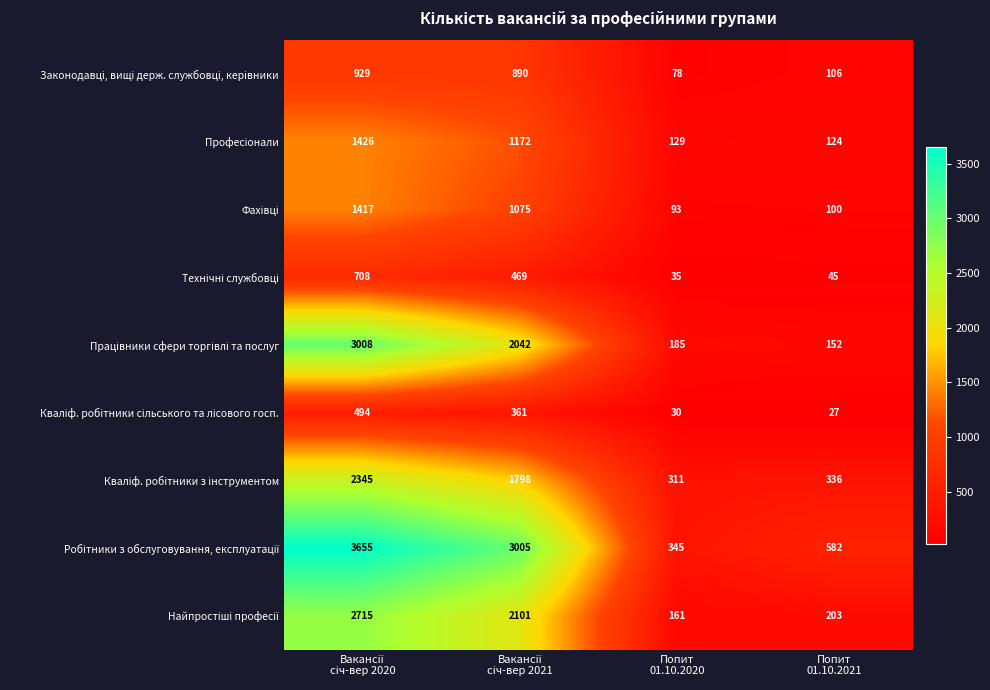

At how many categories does at least one series exceed 569?

3